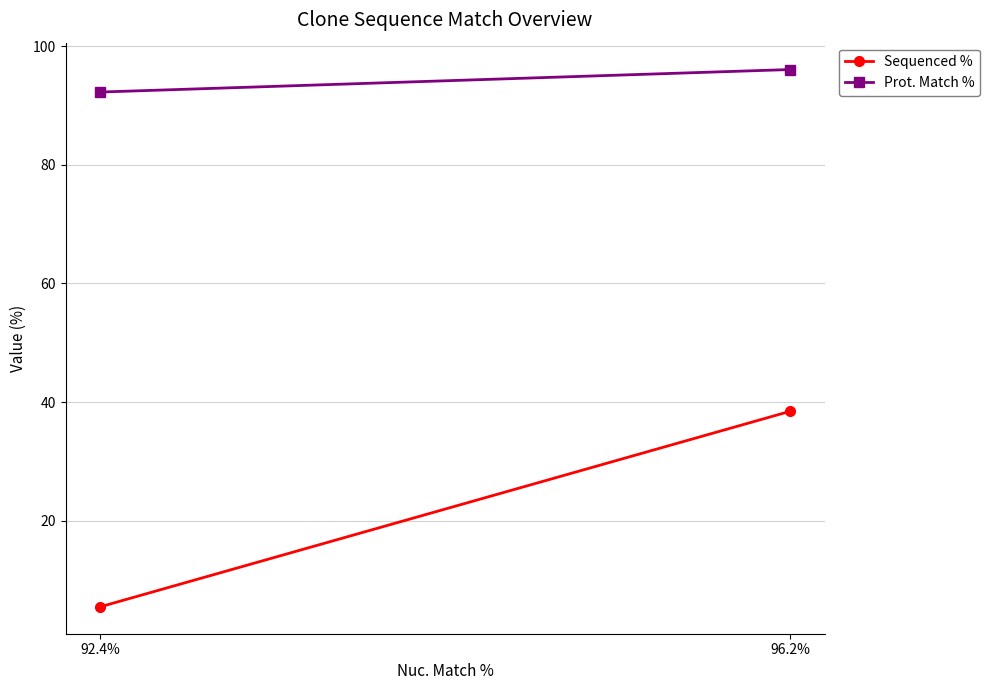

At 96.2%, list the series in order from smallest to largest.

Sequenced %, Prot. Match %